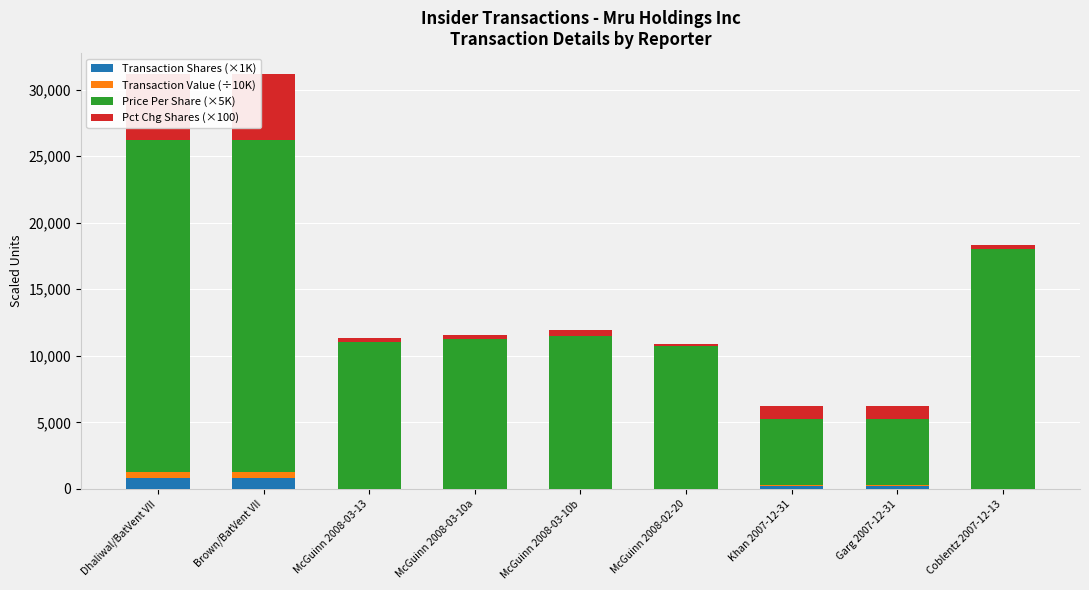

What position from the right is McGuinn 2008-03-10b?

5